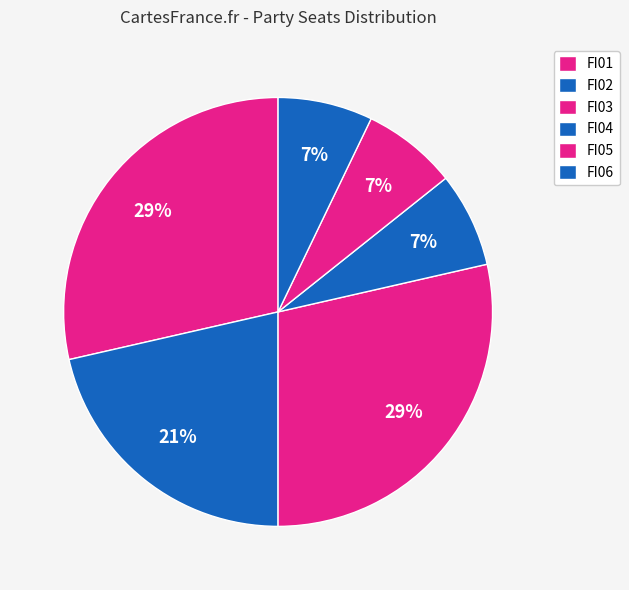

How many segments does this pie chart have?

6